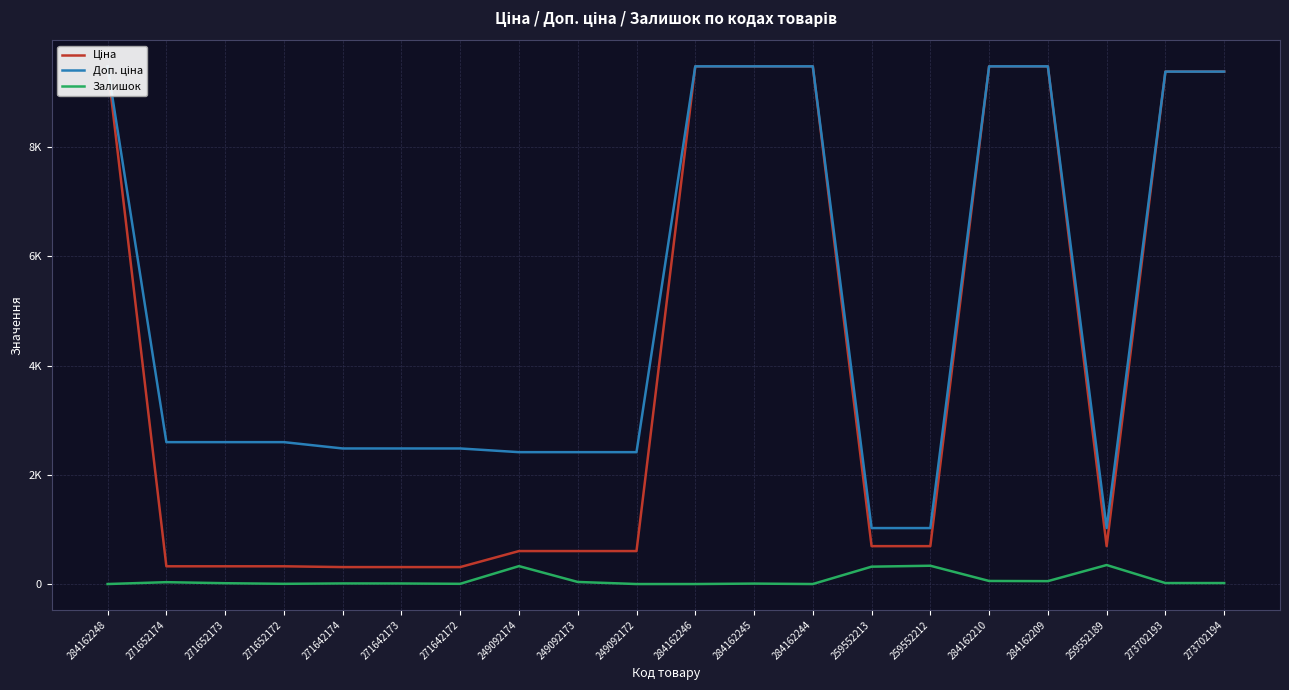

What is the greatest value displayed?

9480.1